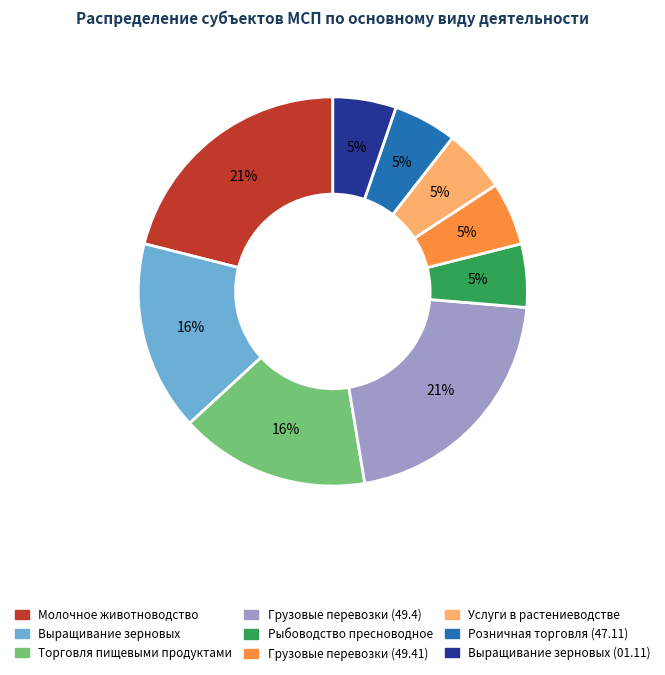

The Выращивание зерновых (01.11) slice represents 5% of the pie. True or false?

True